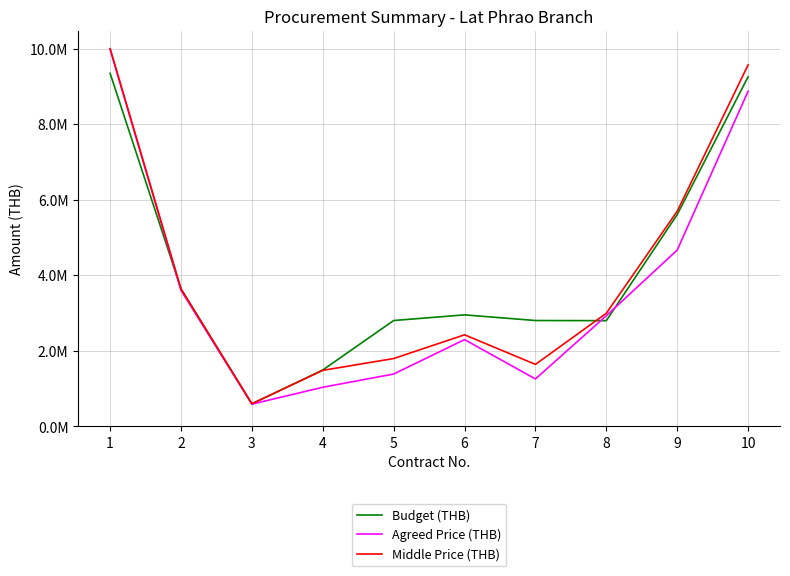

What are all the series names shown in the legend?

Budget (THB), Agreed Price (THB), Middle Price (THB)